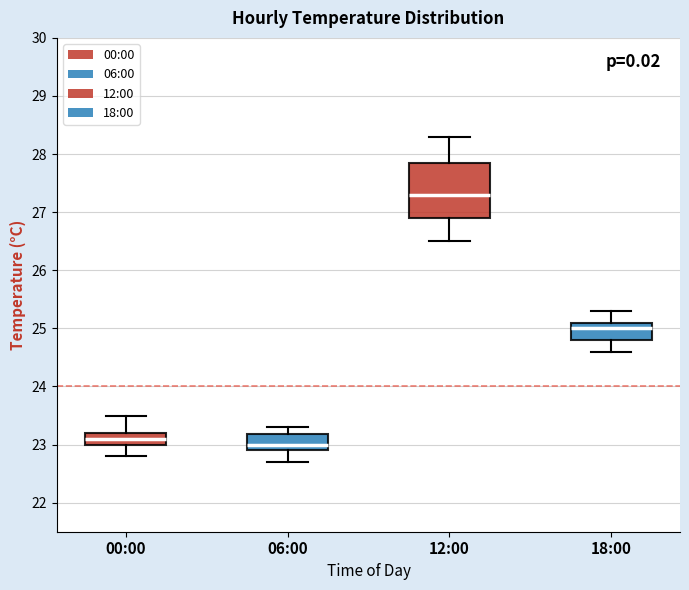

Which box is the tallest, from its lower edge to its upper edge?

12:00